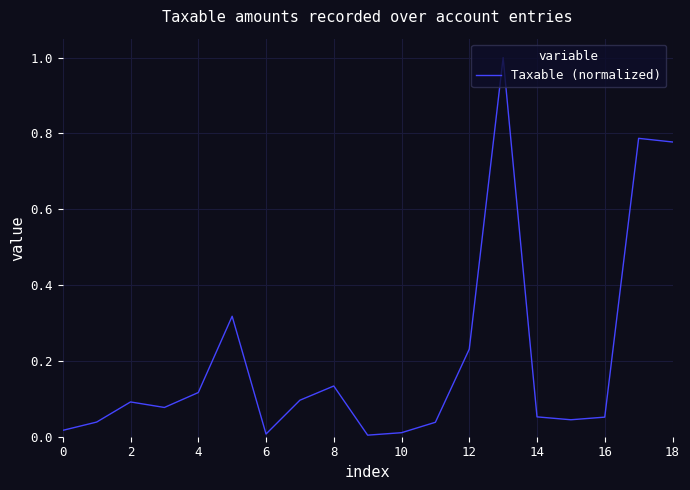

What is the greatest value displayed?

1.0